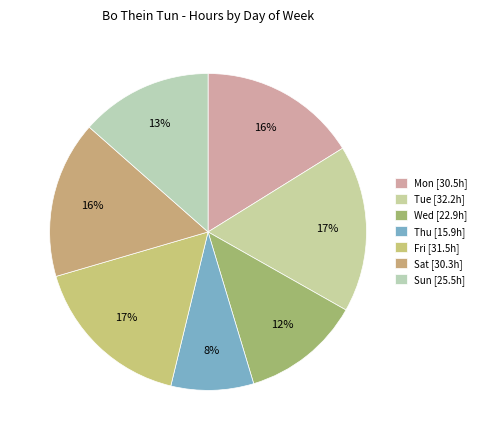

To the nearest percent, what is the average slice percentage?

14%